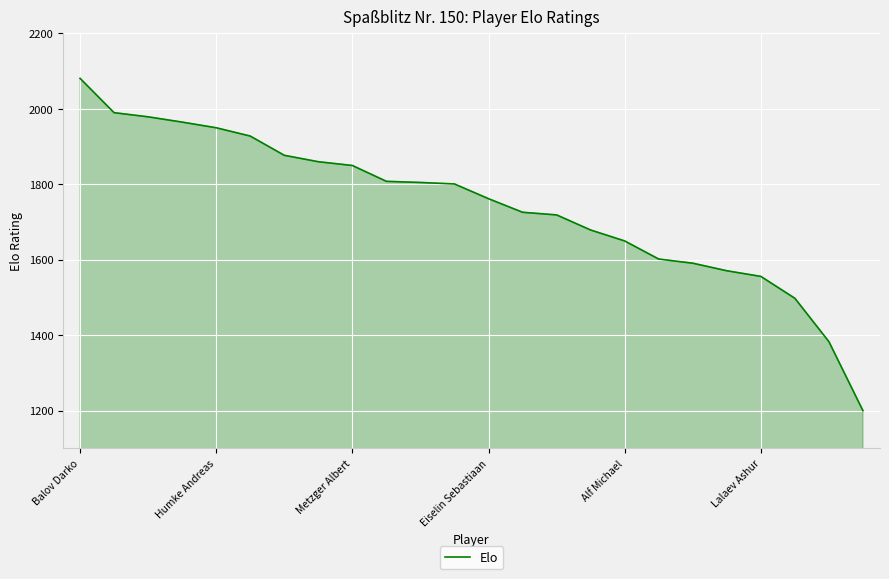

What is the minimum value shown in the chart?

1200